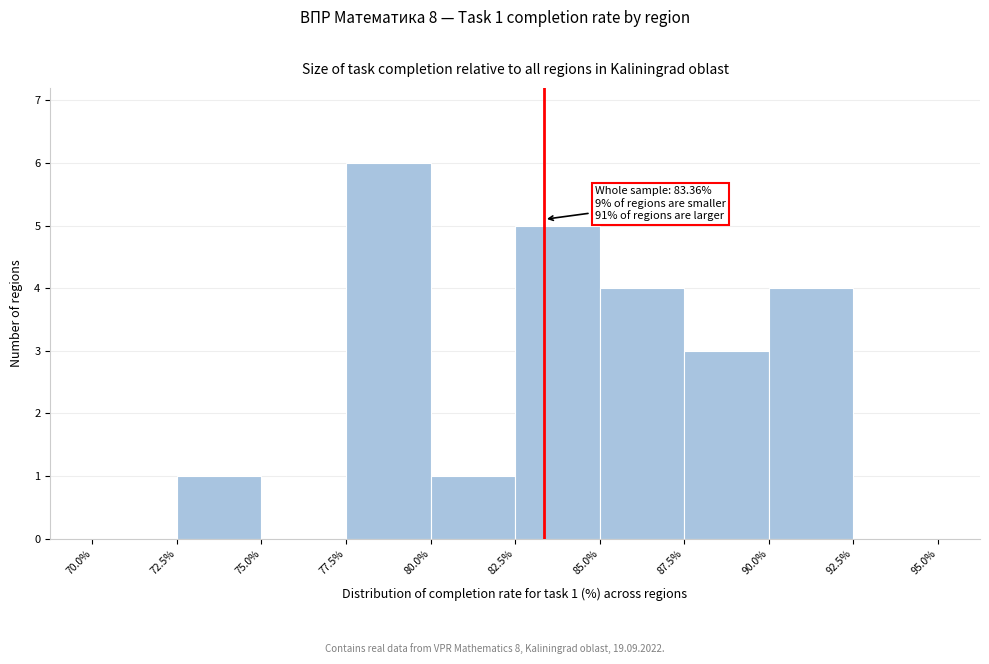

Over which range of the x-axis is the bar tallest?

77.5% to 80.0%